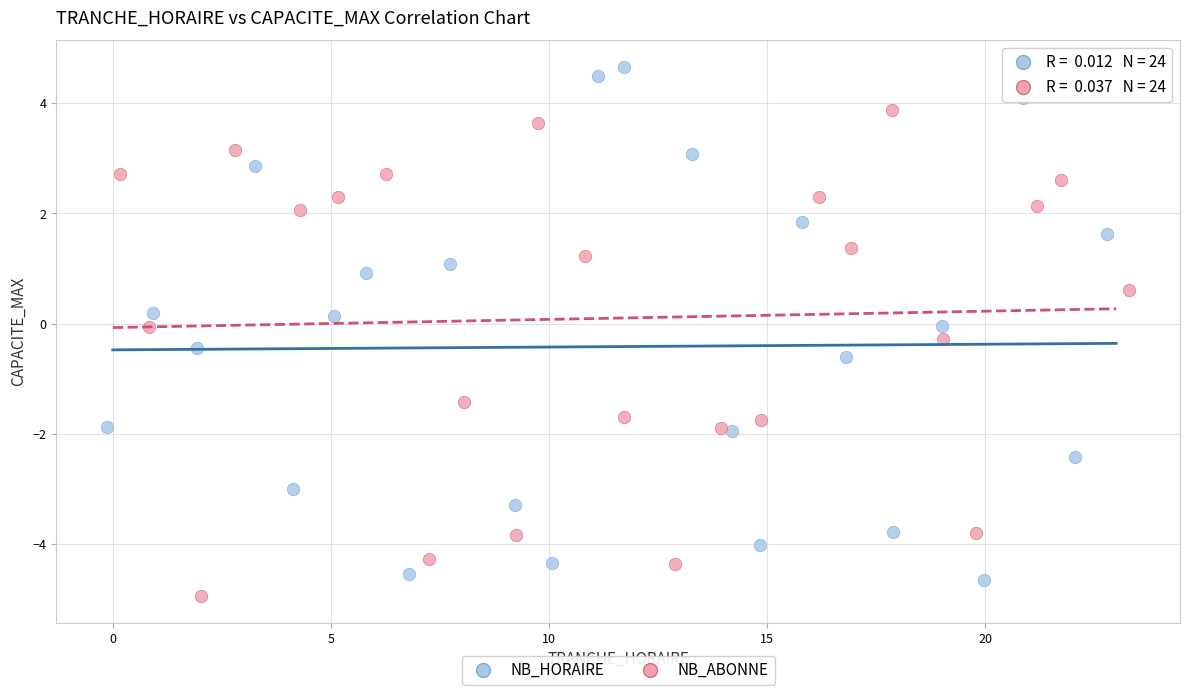

Which series contains the highest Y value?

NB_HORAIRE